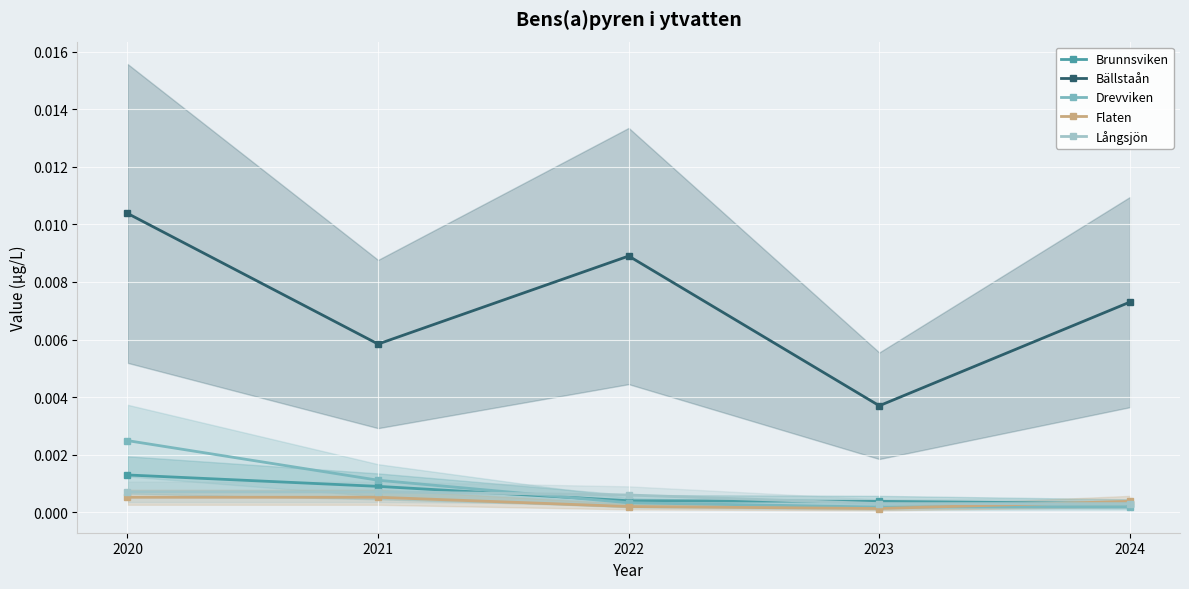

Which category has the highest value in the Brunnsviken series?

2020